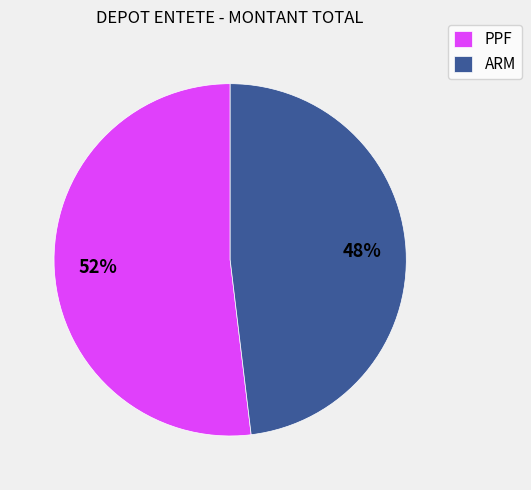

Is there a majority slice in this chart?

Yes